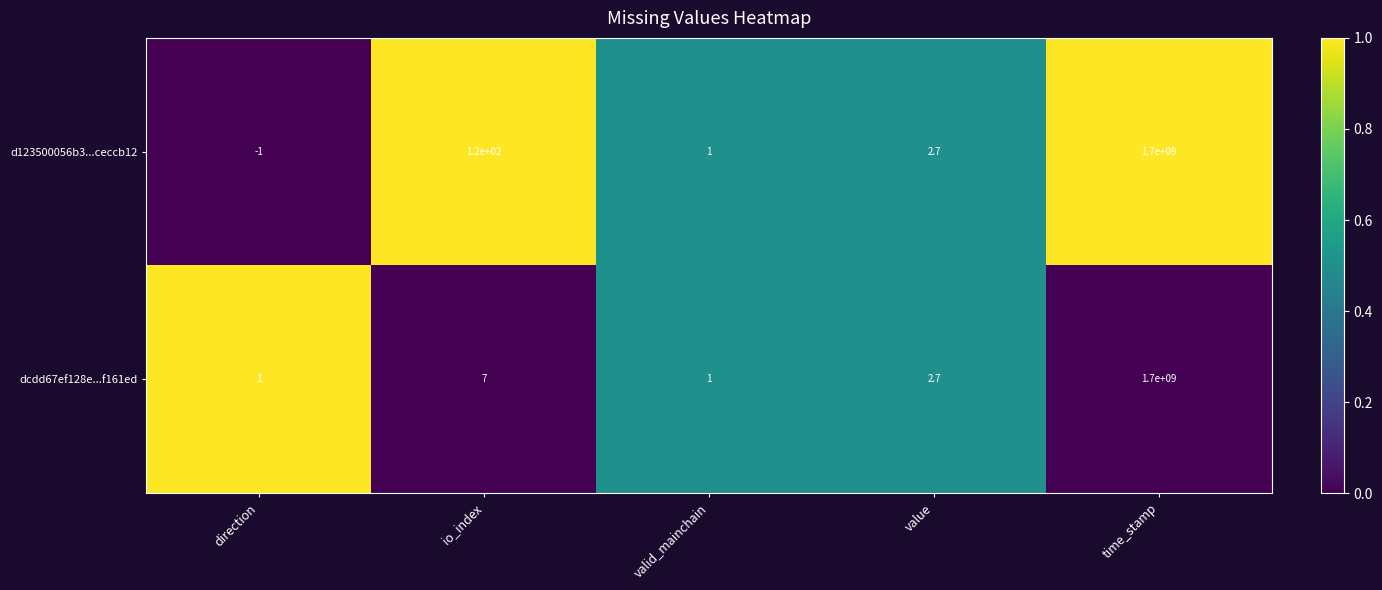

What is the total value across all series at io_index?

127.0